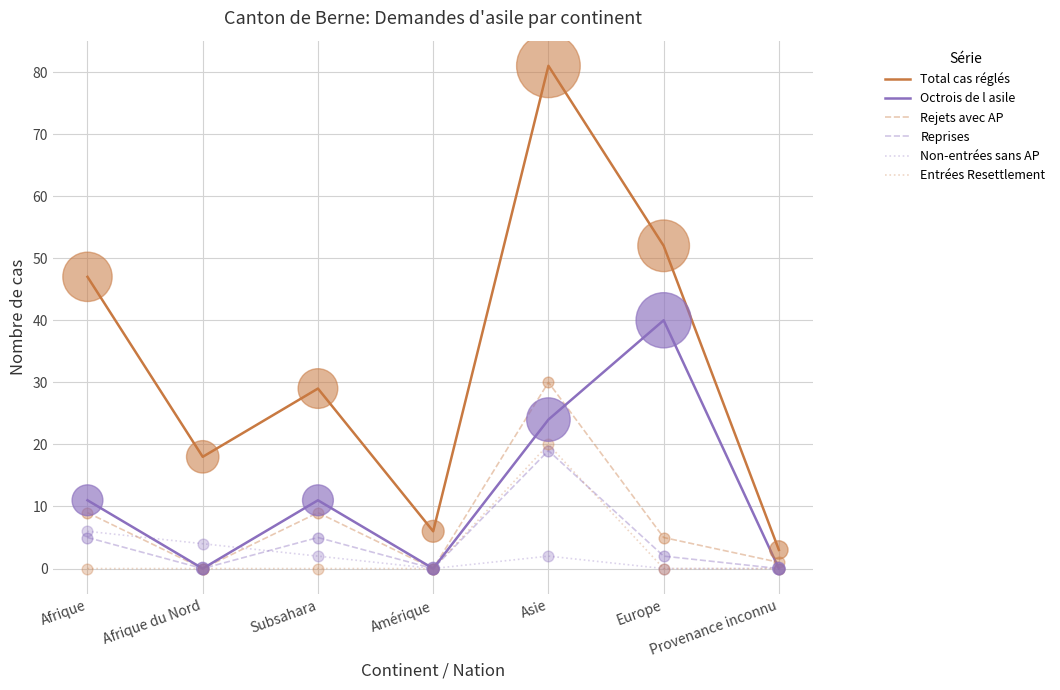

What is the total value across all series at Subsahara?

56